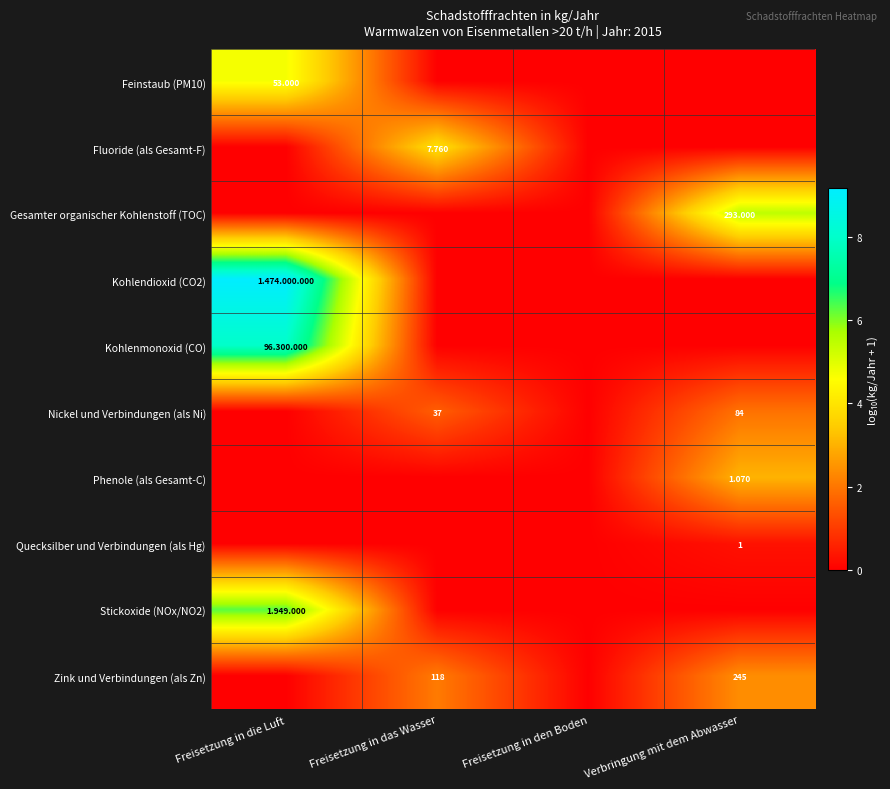

At Verbringung mit dem Abwasser, list the series in order from smallest to largest.

Feinstaub (PM10), Fluoride (als Gesamt-F), Kohlendioxid (CO2), Kohlenmonoxid (CO), Stickoxide (NOx/NO2), Quecksilber und Verbindungen (als Hg), Nickel und Verbindungen (als Ni), Zink und Verbindungen (als Zn), Phenole (als Gesamt-C), Gesamter organischer Kohlenstoff (TOC)